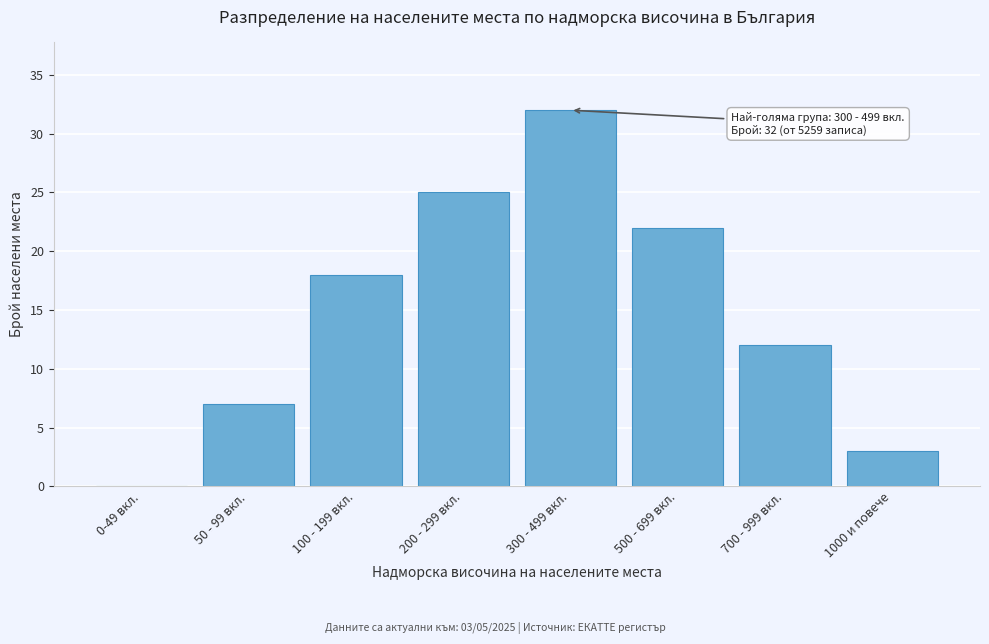

Reading left to right, transcribe all the data shown in this chart.

0-49 вкл.=0	50 - 99 вкл.=7	100 - 199 вкл.=18	200 - 299 вкл.=25	300 - 499 вкл.=32	500 - 699 вкл.=22	700 - 999 вкл.=12	1000 и повече=3